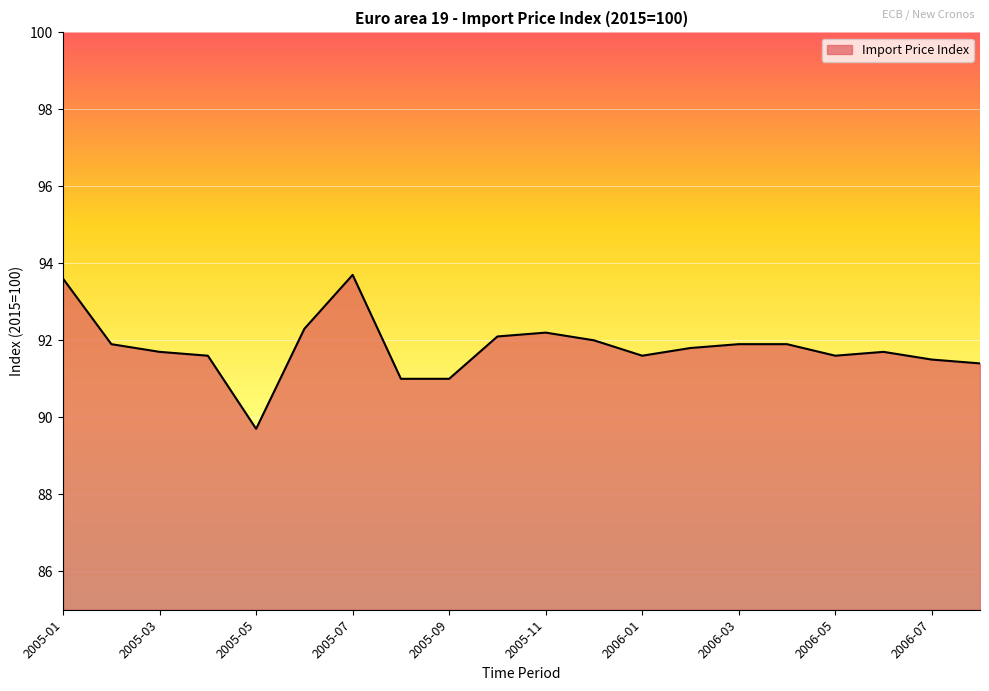

What is the sum of all values?

1836.2